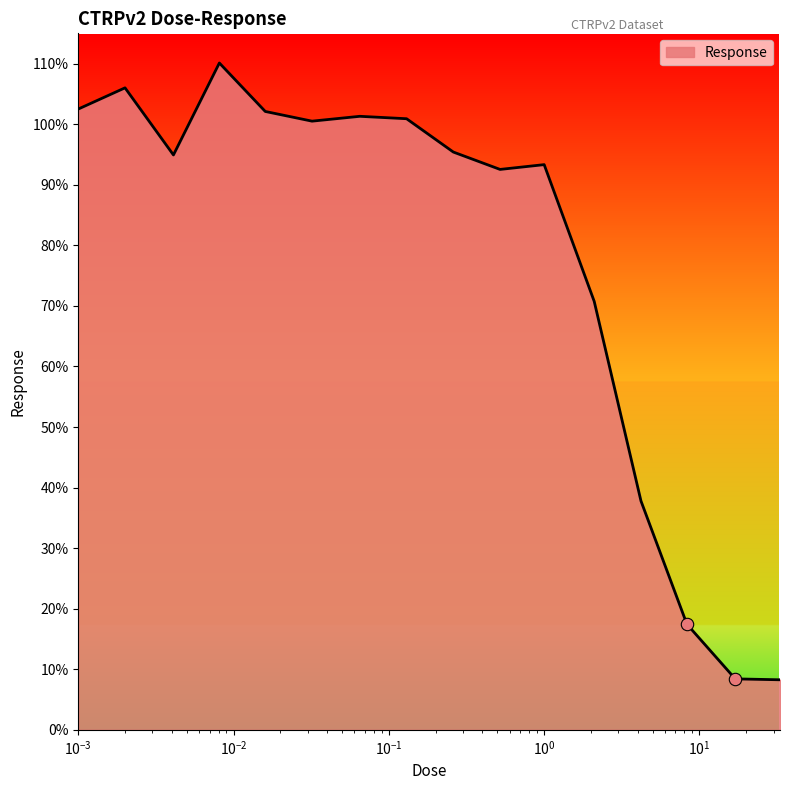

What is the difference between the maximum and minimum values?

101.8